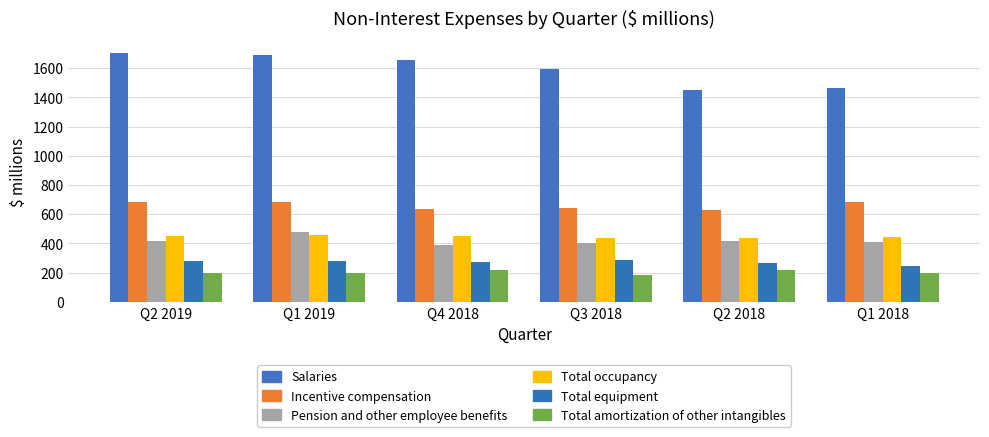

Which series has the largest total across all categories?

Salaries